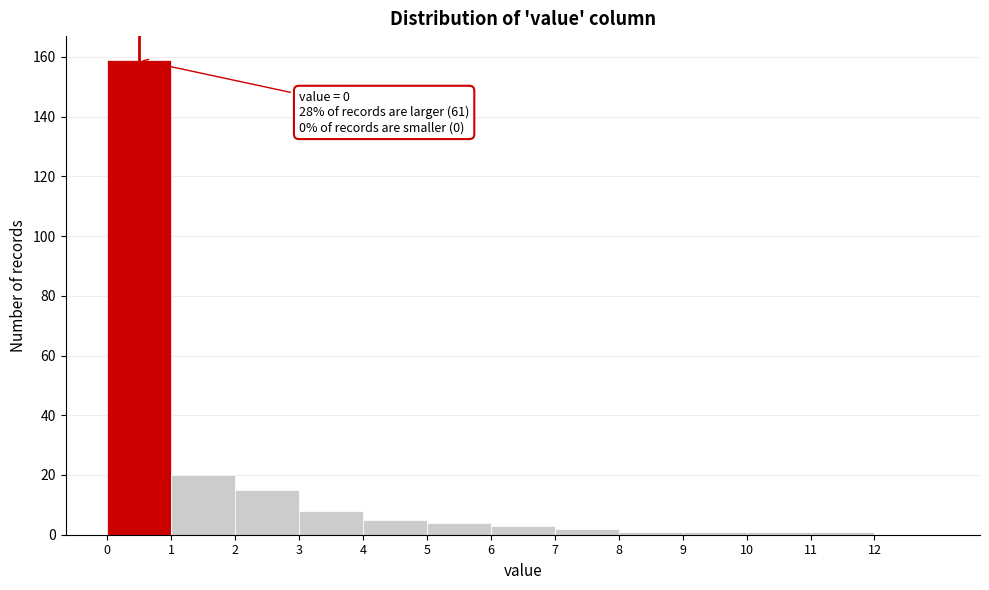

Which range on the x-axis has the tallest bar?

0 to 1